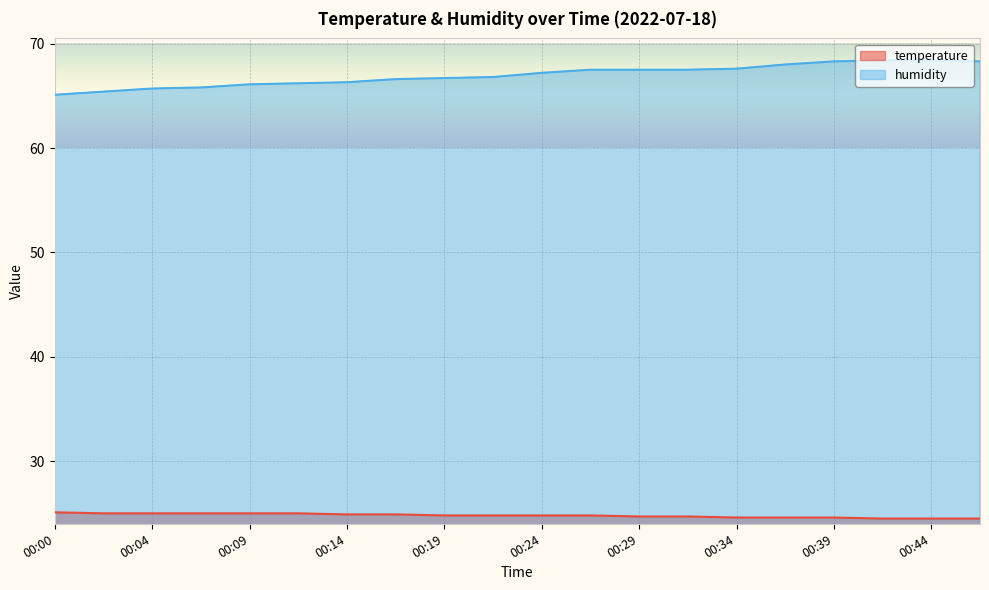

At which category is the sum across all series the highest?

00:39